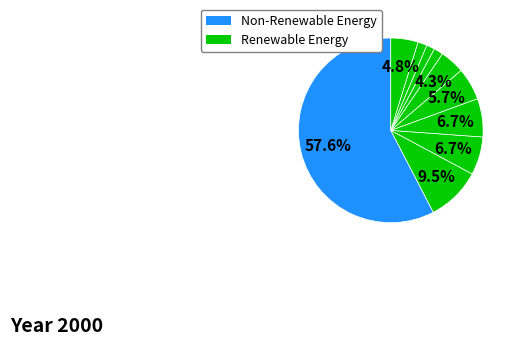

Count the number of slices in the pie.

10